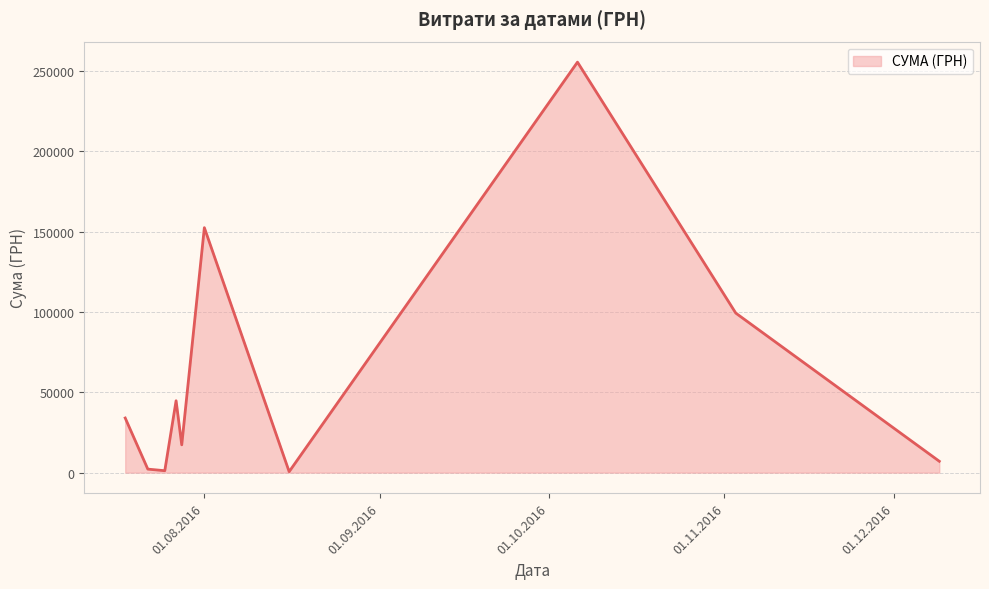

What is the difference between the maximum and minimum values?

254950.2